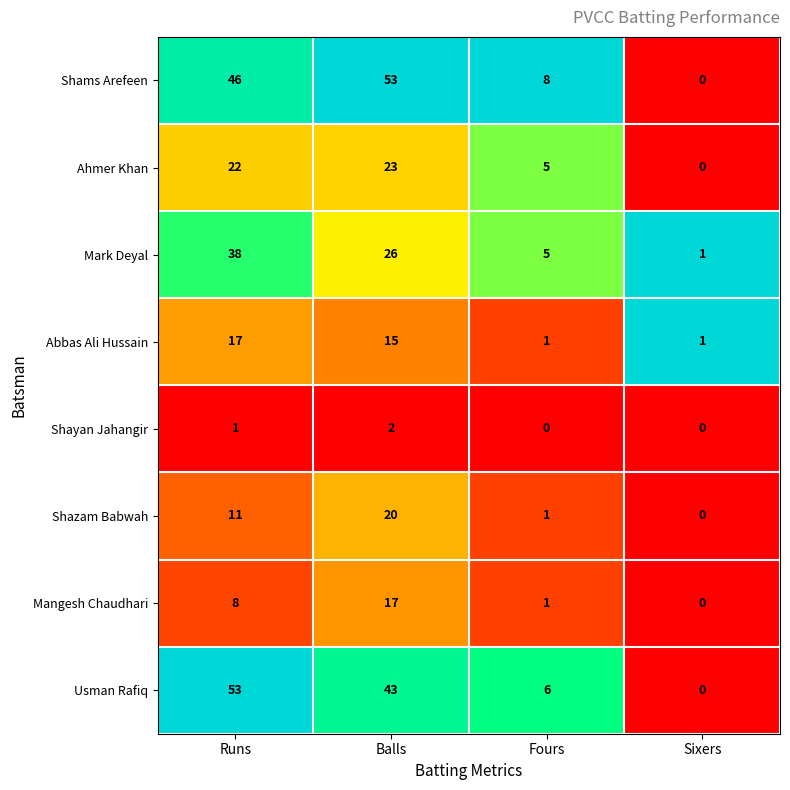

What is the total value across all series at Sixers?

2